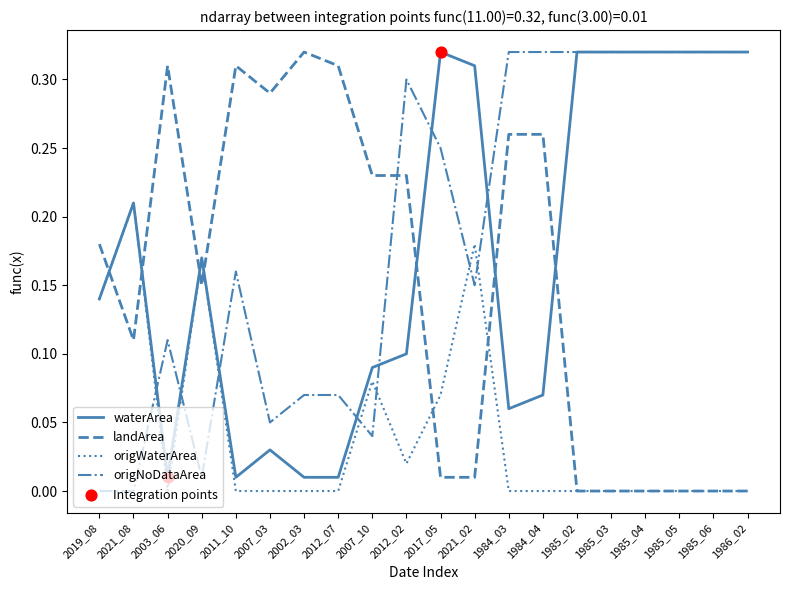

Which series changed the most between 2019_08 and 2007_03?

origWaterArea